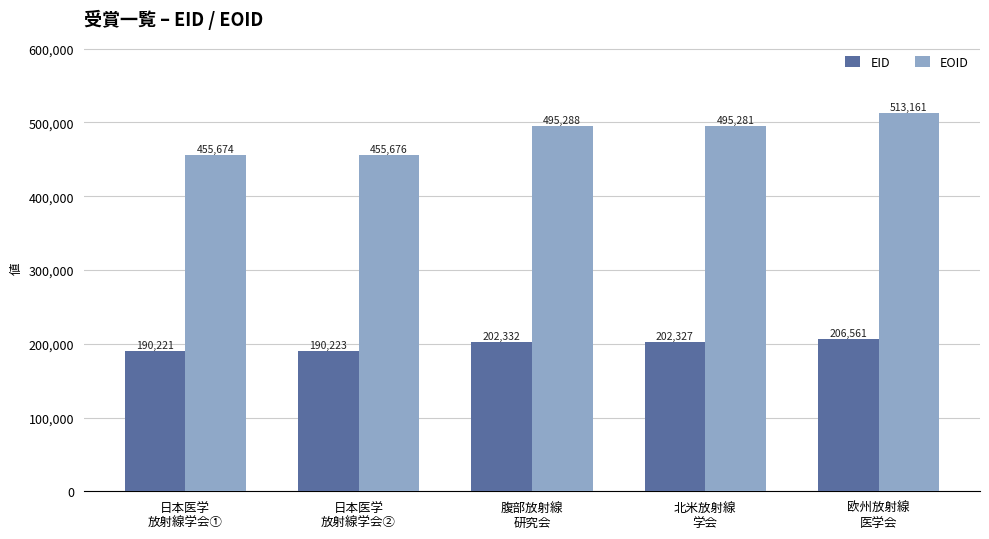

True or false: EID has a value of 109051 at 欧州放射線
医学会.

False